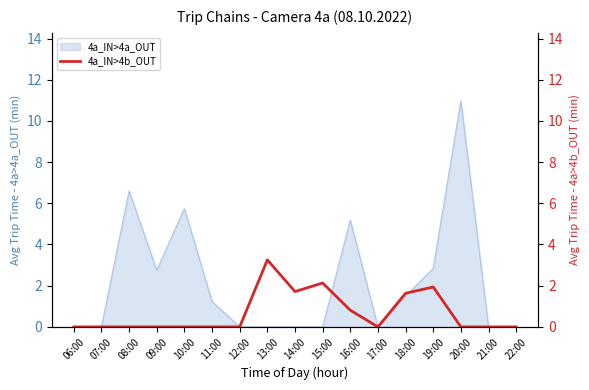

Approximately how many times larger is the value at 19:00 compared to 14:00?

1.1